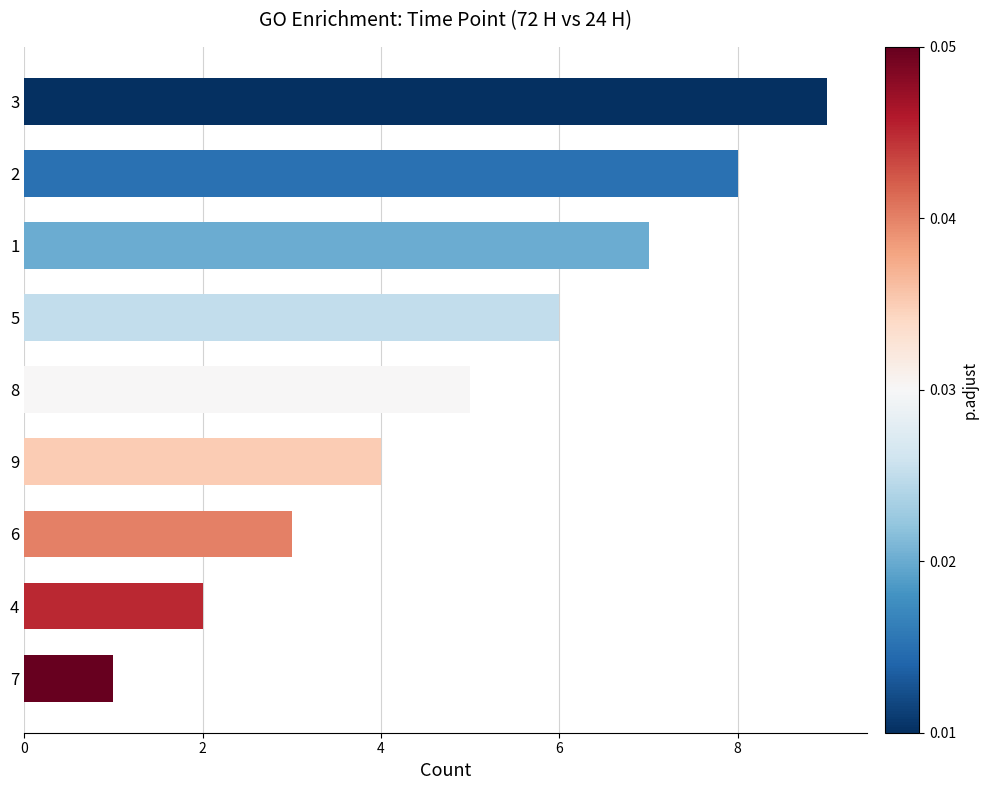

Approximately how many times larger is the value at 6 compared to 3?

0.3